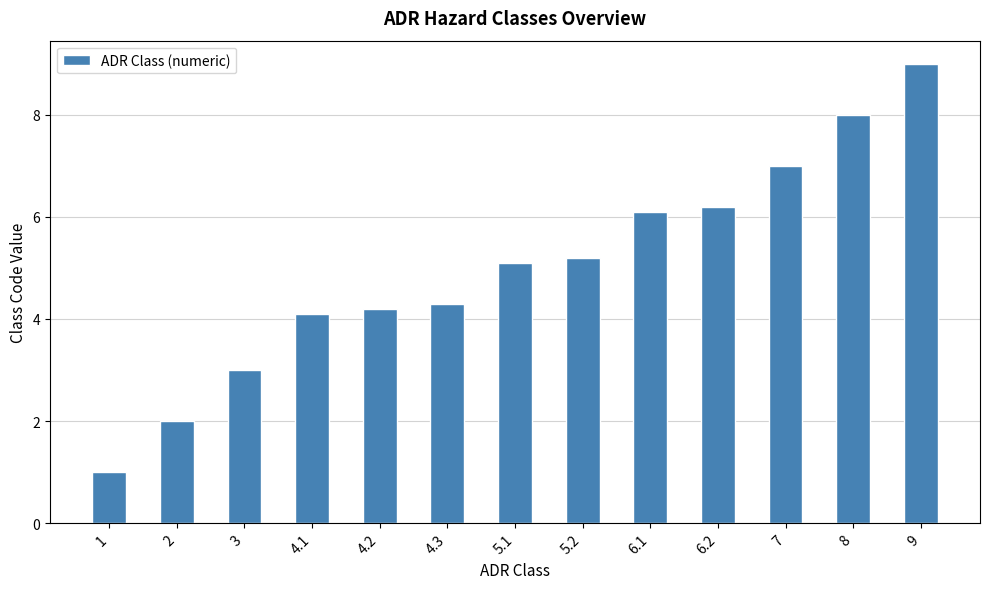

What is the greatest value displayed?

9.0